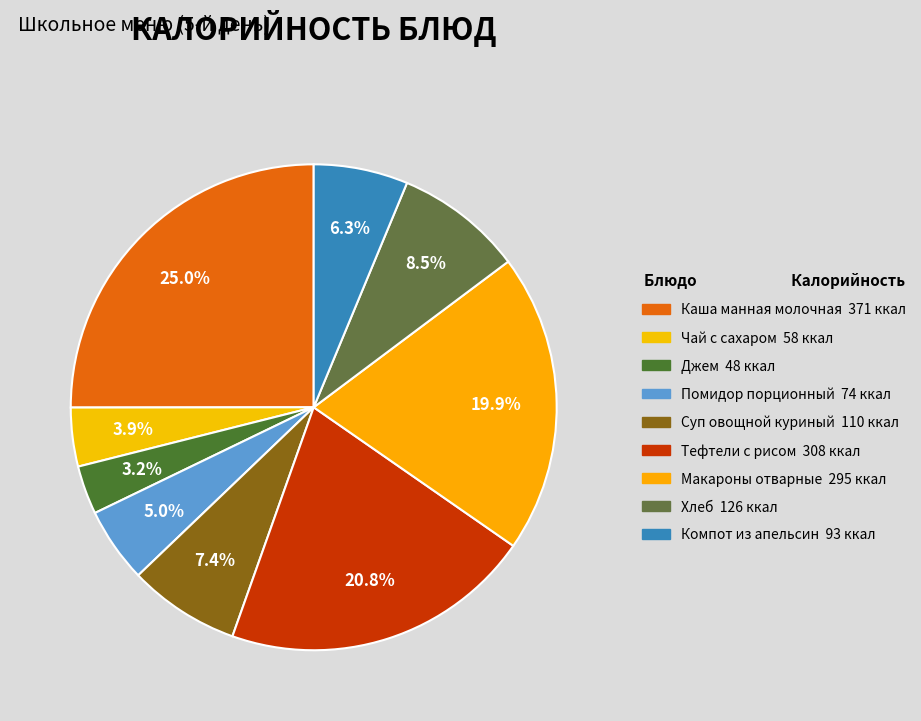

Which category has the biggest portion of the pie?

Каша манная молочная